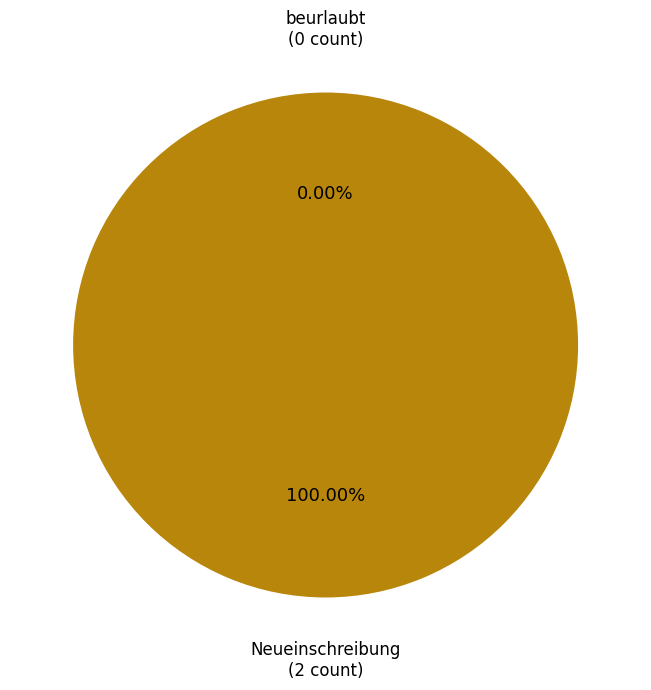

What is the total percentage of Neueinschreibung and beurlaubt?

100.0%